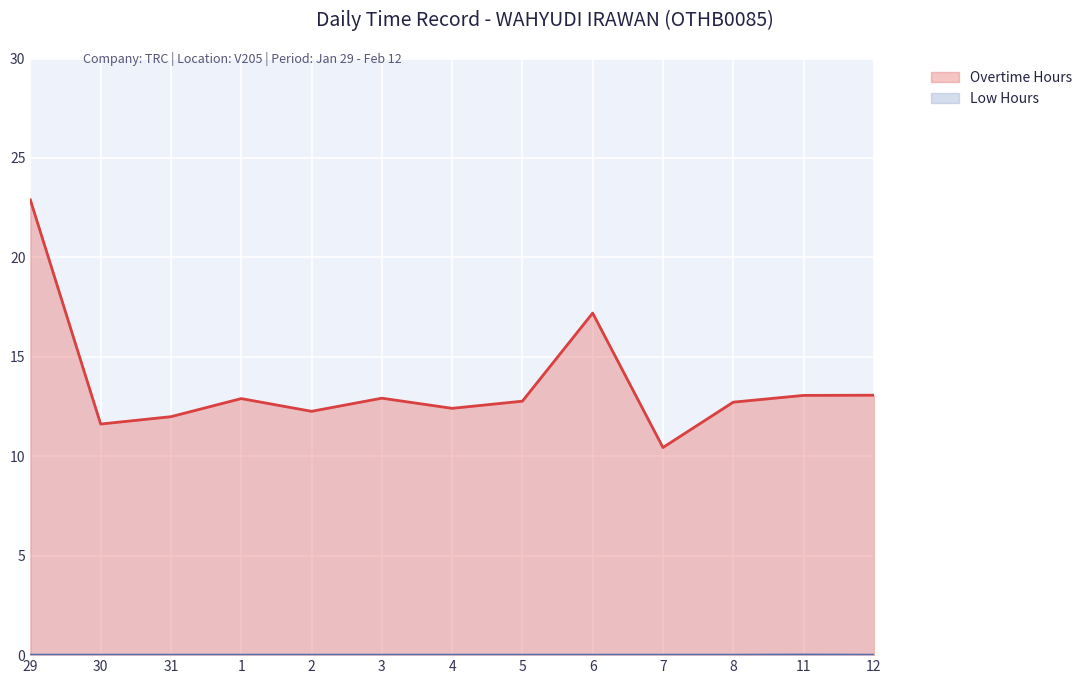

Which category has the highest value in the Low Hours series?

11